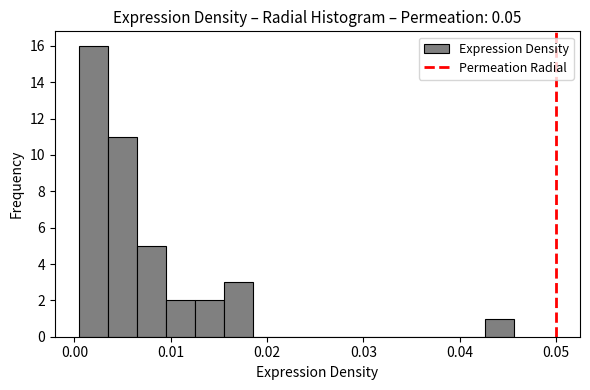

Read against the x-axis, roughly where is the centre of the tallest bar?

0.002